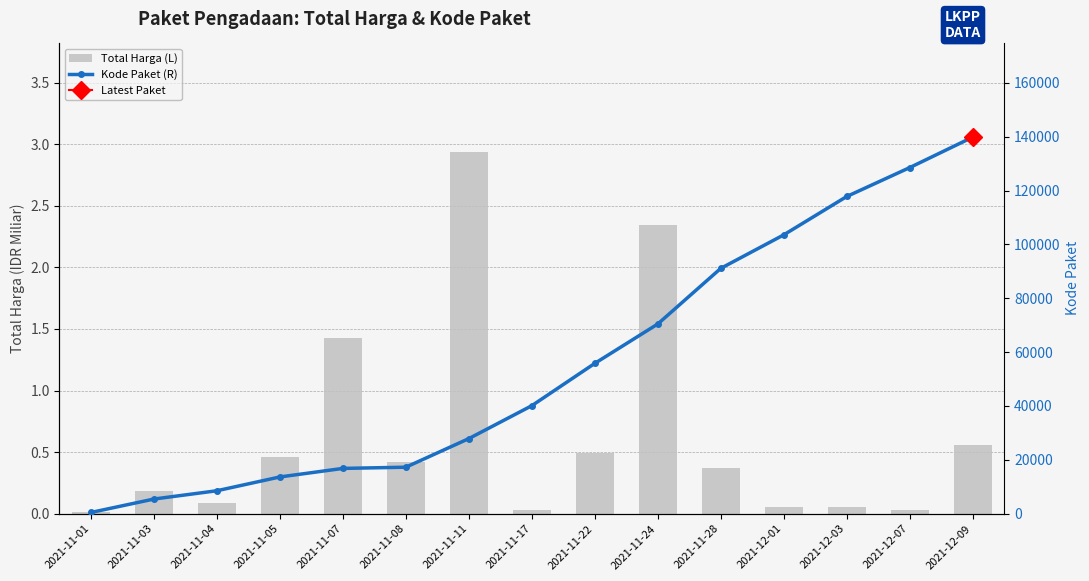

Rank the series at 2021-11-04 from lowest to highest value.

Total Harga (L), Kode Paket (R)